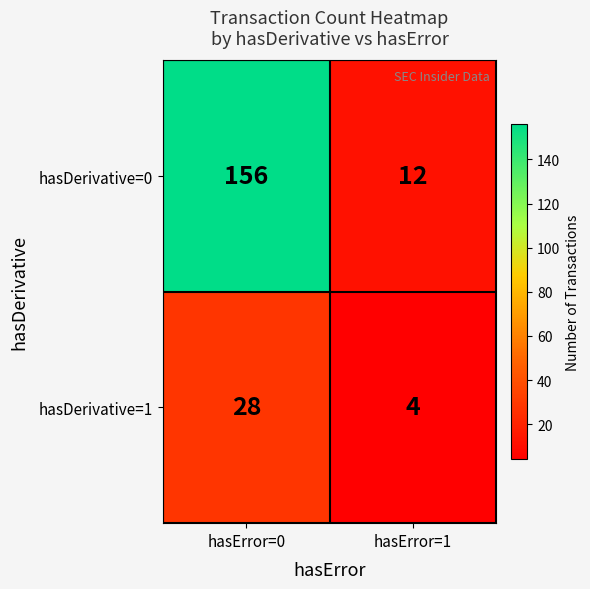

What is the approximate value of hasDerivative=1 at hasError=0?

28